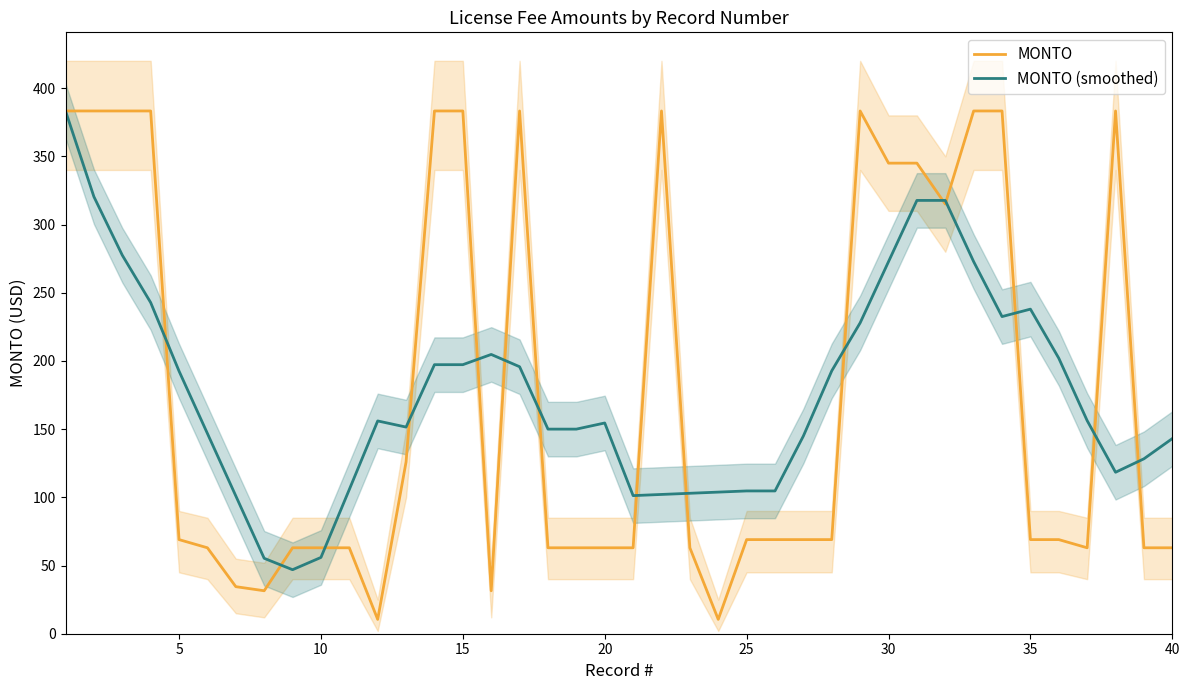

How many categories are shown in the chart?

40